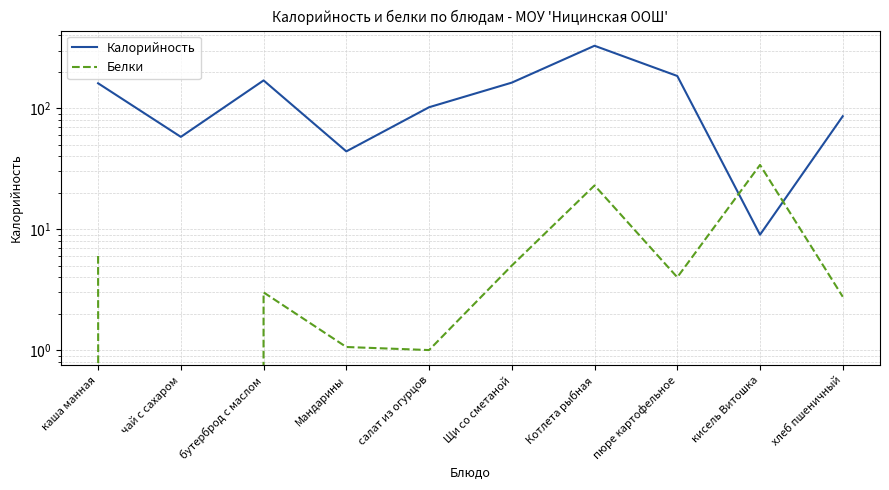

What is the greatest value displayed?

329.0